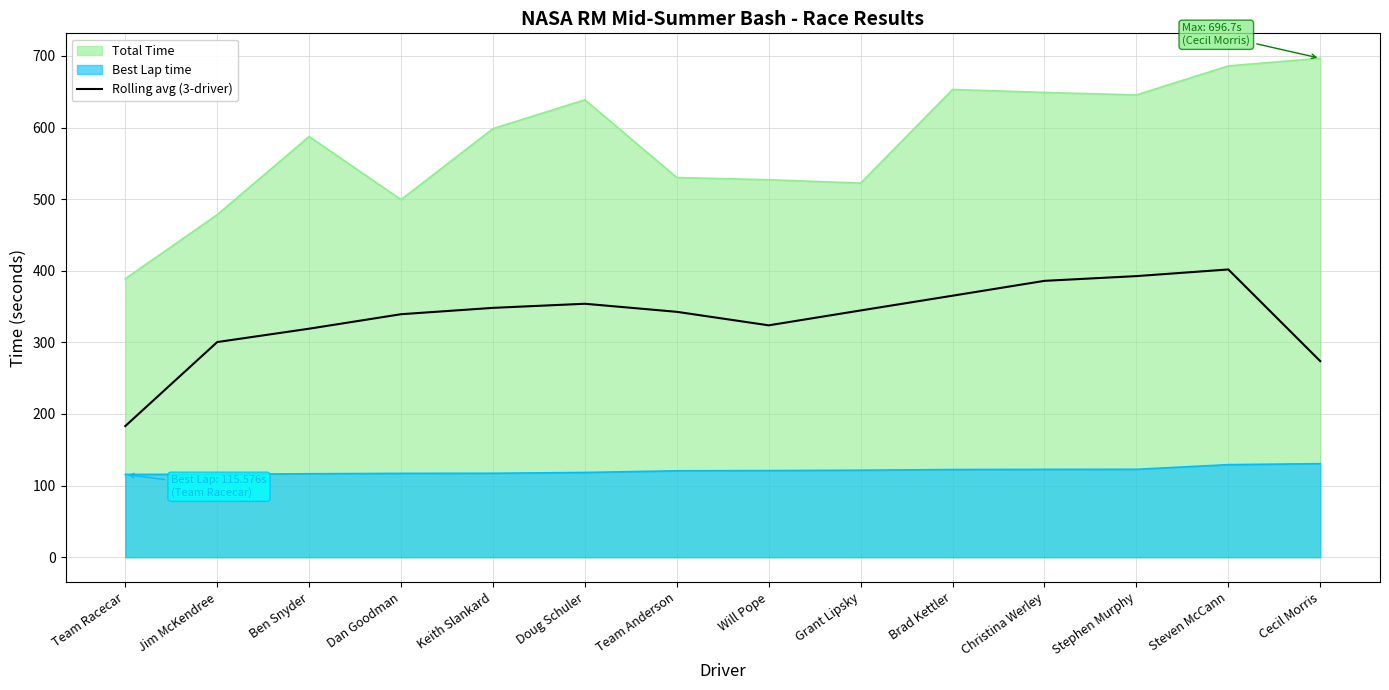

What is the label of the 11th point from the right?

Dan Goodman